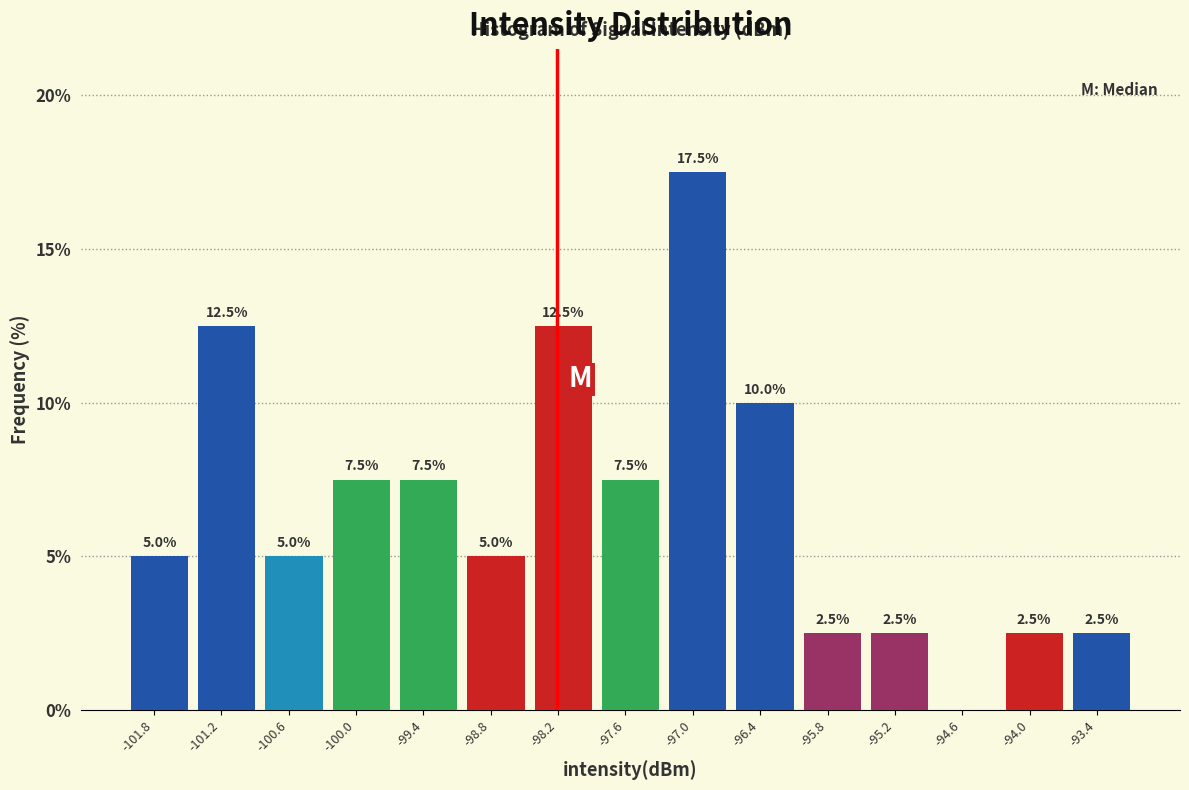

Over which range of the x-axis is the bar tallest?

-97.3 to -96.7